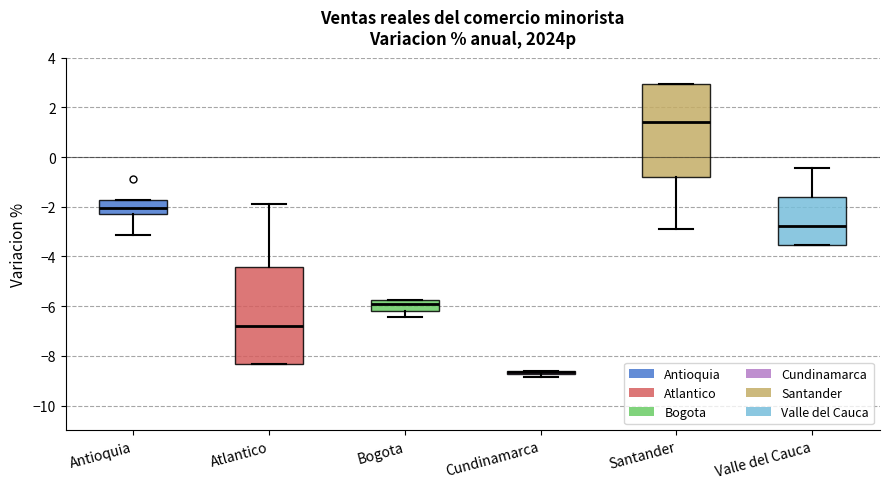

Where does the median line of the box for Santander sit on the y-axis? The values are not printed on the chart, so give them approximately, as read against the axis.

1.4